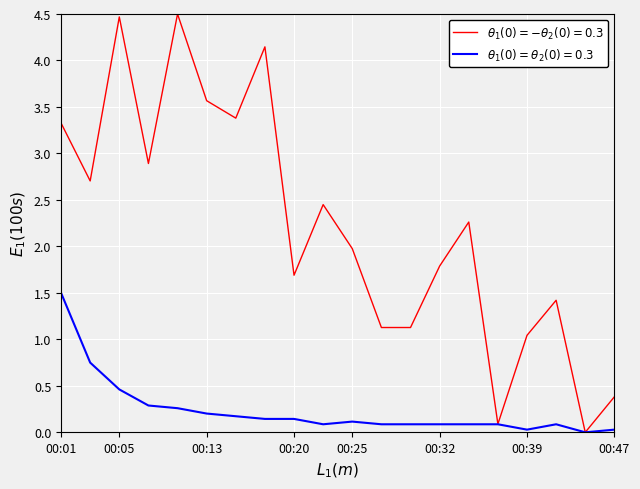

What is the greatest value displayed?

4.5